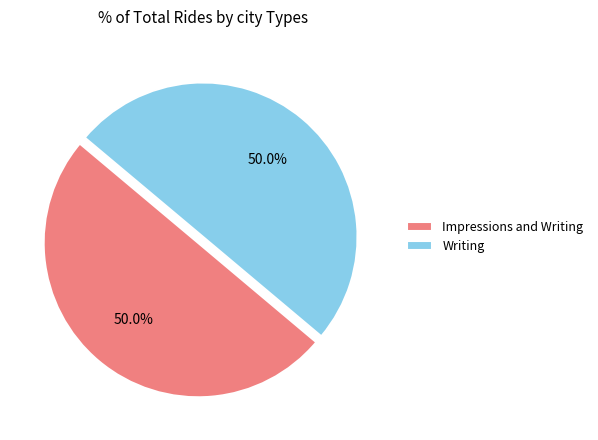

Is the sum of Impressions and Writing and Writing greater than half?

Yes